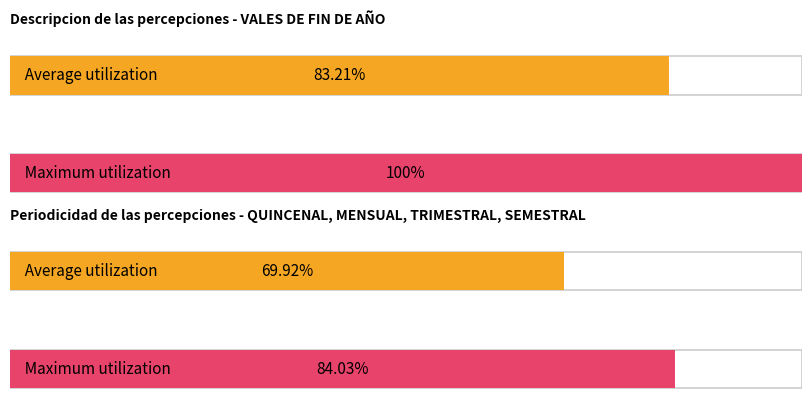

Are the bars grouped side by side (vs. stacked)?

No